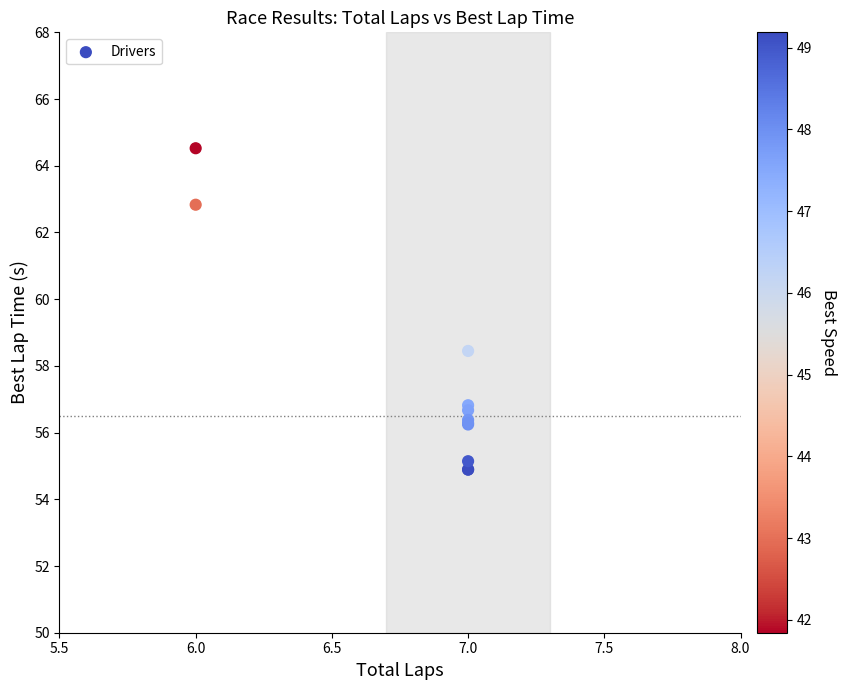

What Y value in the scatter plot is closest to 59?

58.4